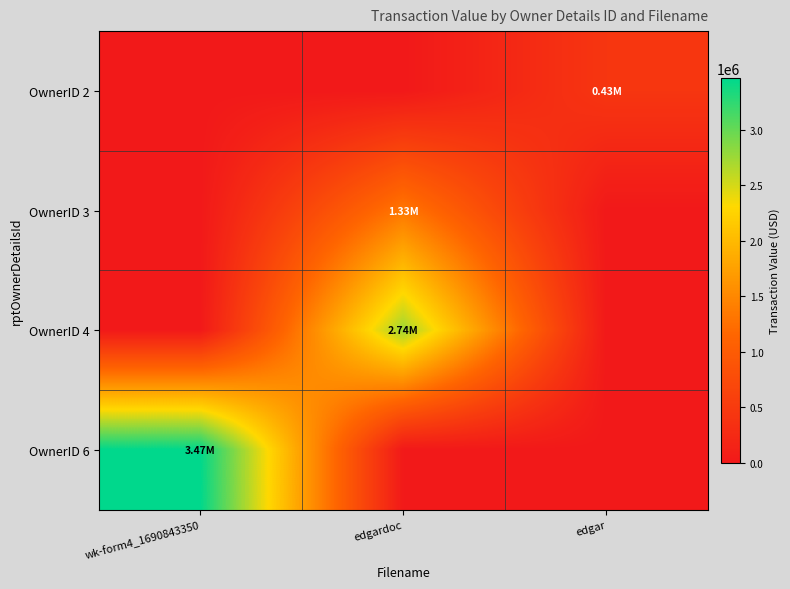

What is the maximum value shown in the chart?

3465504.0